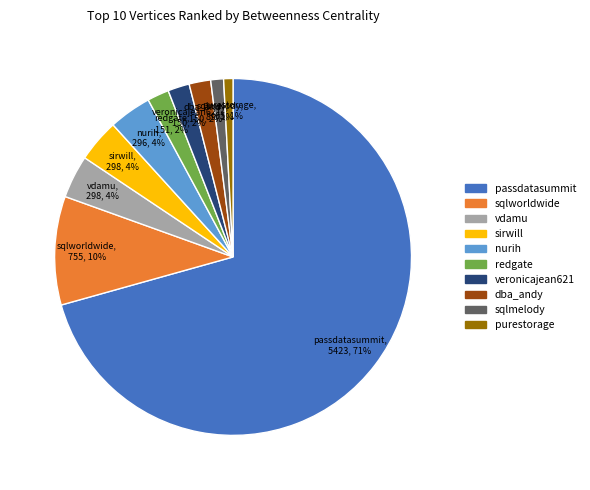

Which has a higher value, purestorage or sqlworldwide?

sqlworldwide